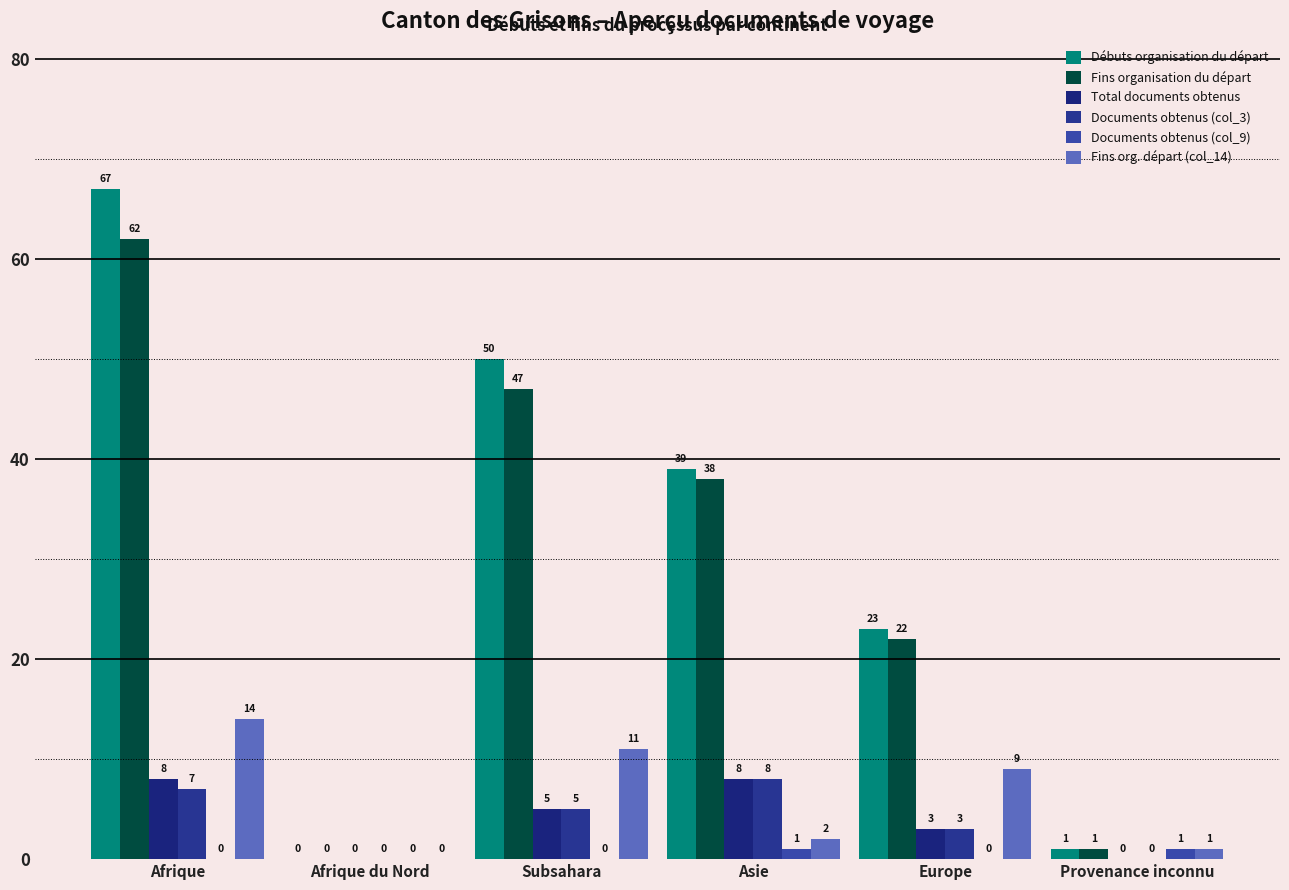

List the series in order of their peak value, highest first.

Débuts organisation du départ, Fins organisation du départ, Fins org. départ (col_14), Total documents obtenus, Documents obtenus (col_3), Documents obtenus (col_9)